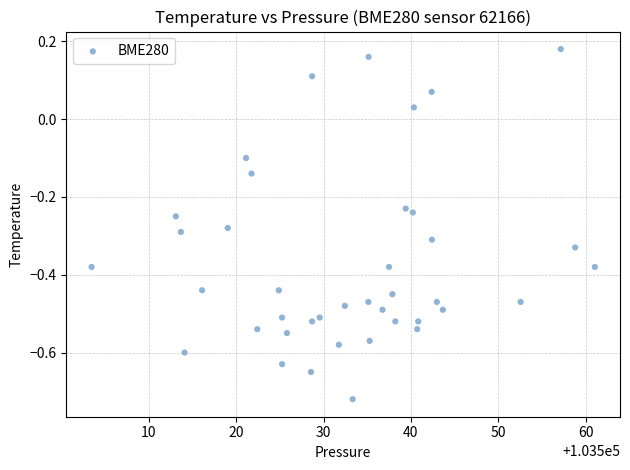

What is the range of Y values (max minus min)?

0.9